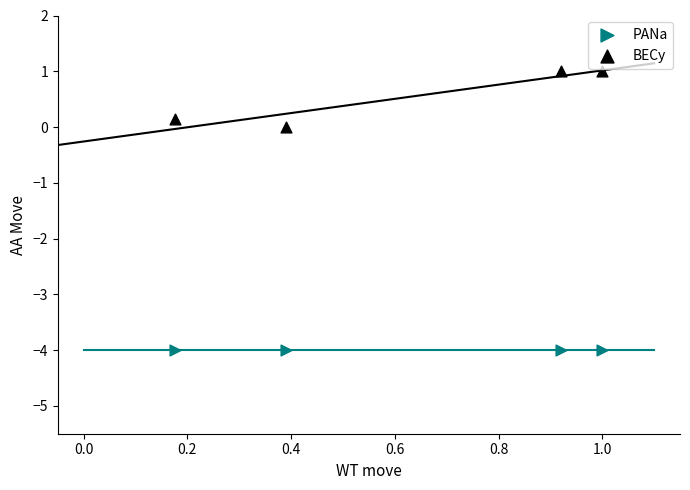

Across all data points, what is the average Y value?

-1.7